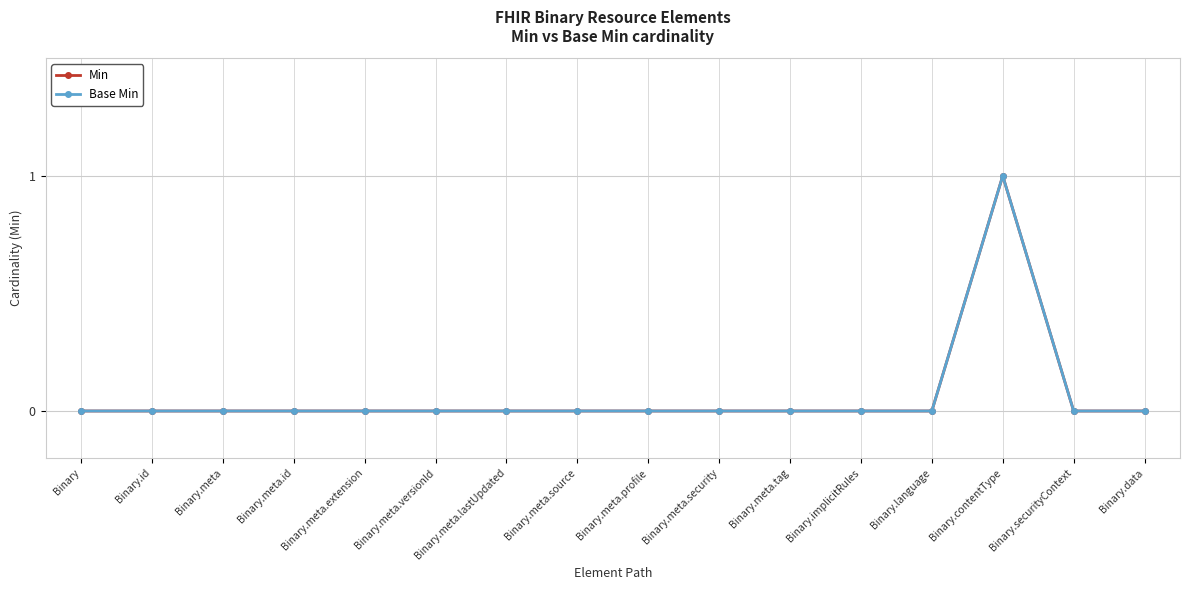

Is this an area chart (filled region under the line)?

No